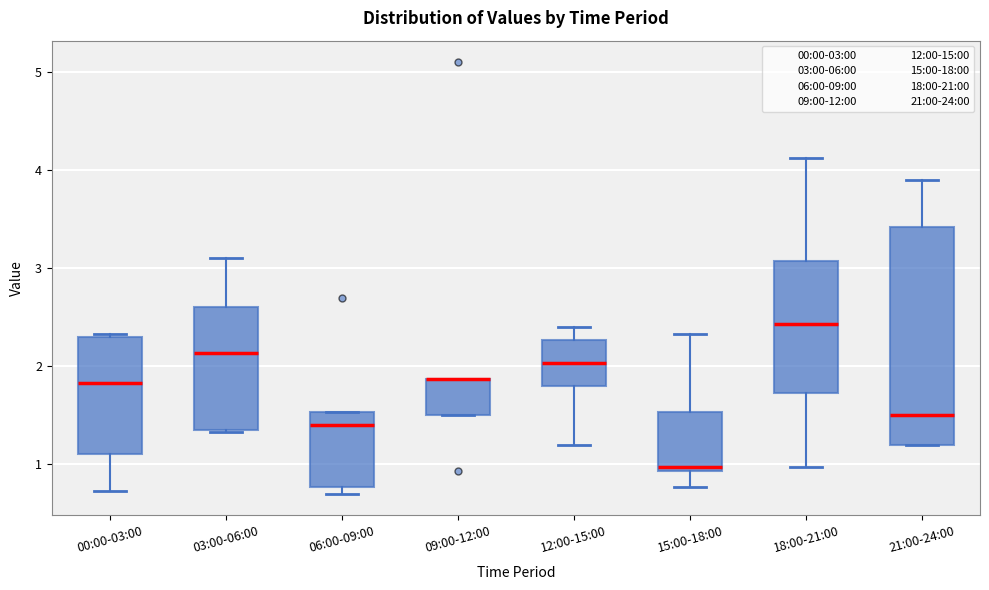

Which box is the tallest, from its lower edge to its upper edge?

21:00-24:00